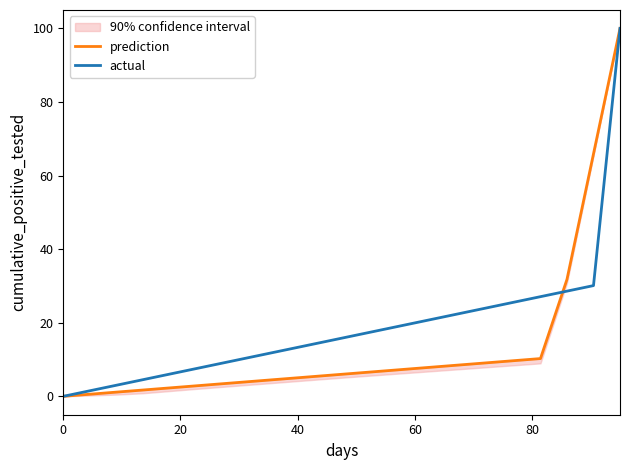

How many data points does each series have?

22